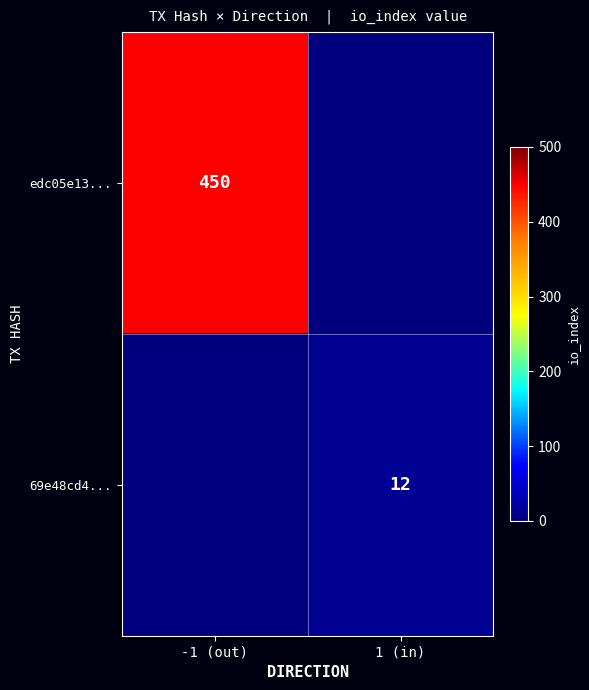

At how many categories does at least one series exceed 319?

1